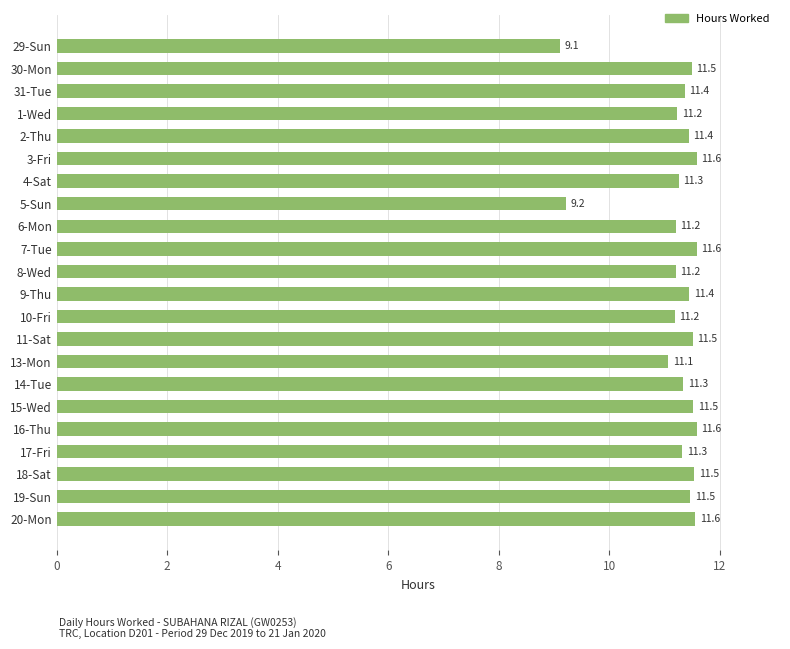

What is the greatest value displayed?

11.6